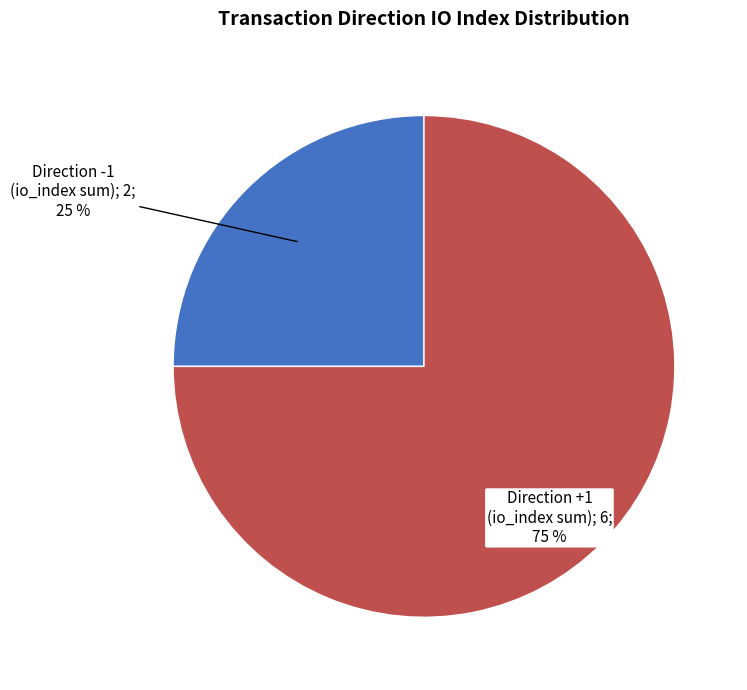

Is there any slice that represents more than half of the pie?

Yes